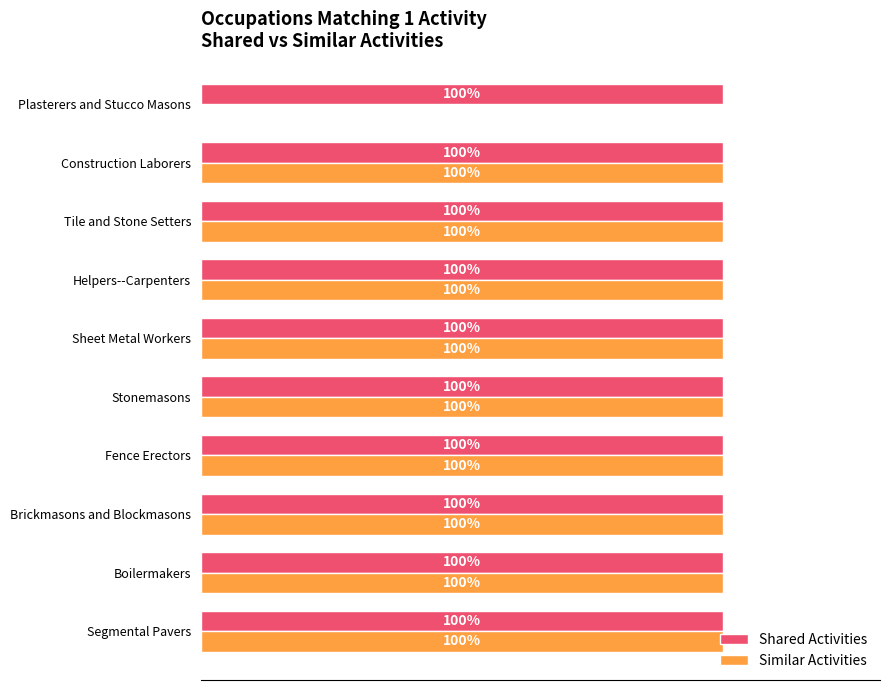

Which series has the largest total across all categories?

Shared Activities